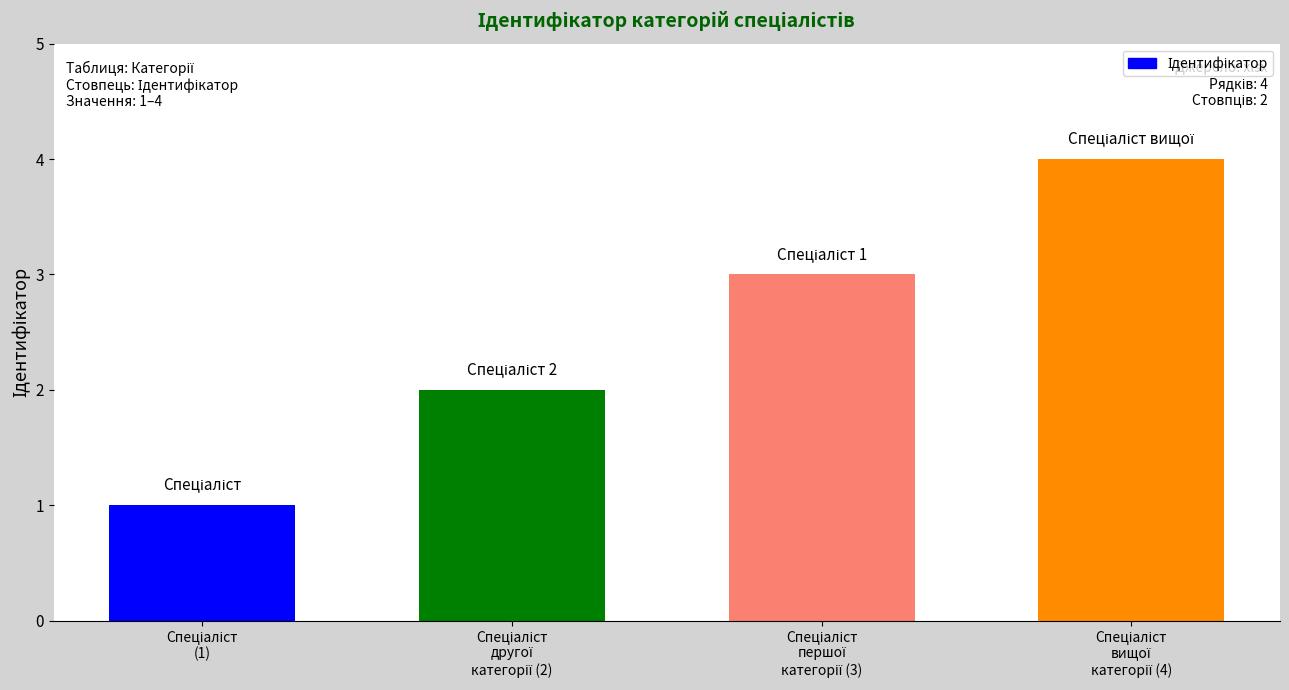

What is the greatest value displayed?

4